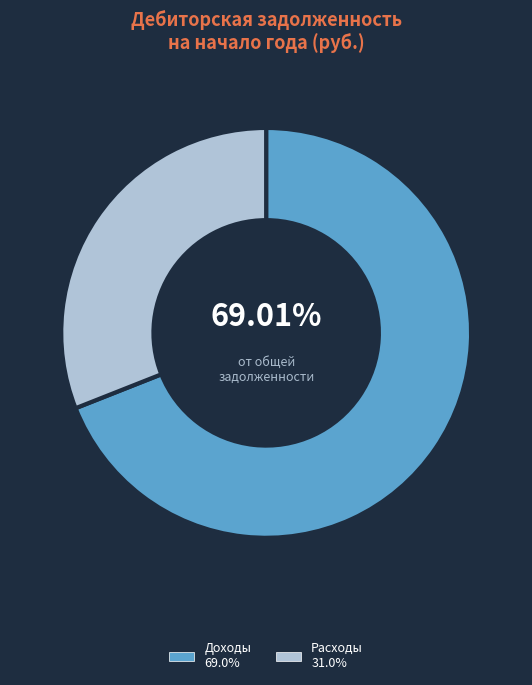

Does any single category account for the majority?

Yes